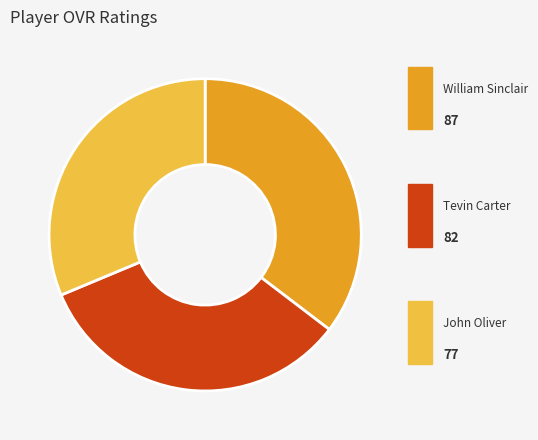

How many segments does this pie chart have?

3